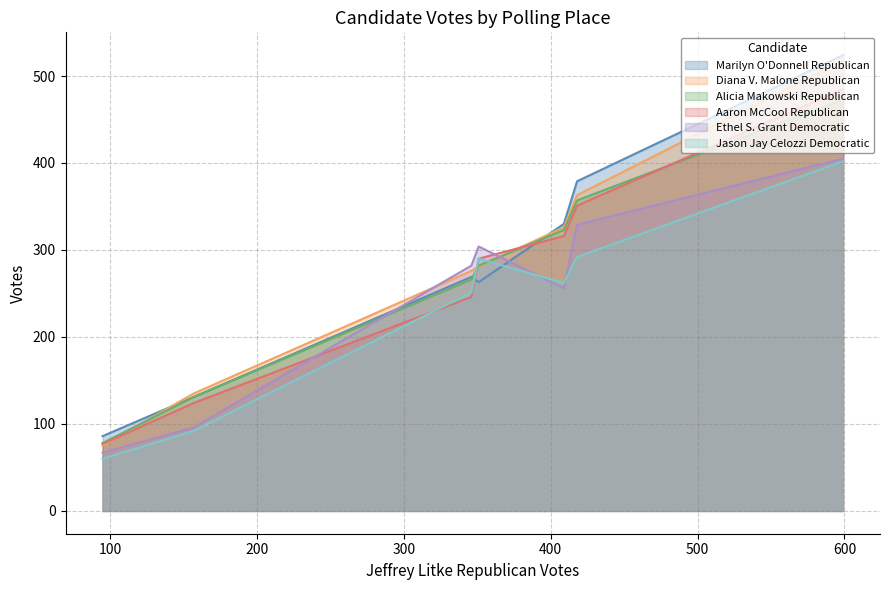

What is the sum of all Diana V. Malone Republican values?

1974